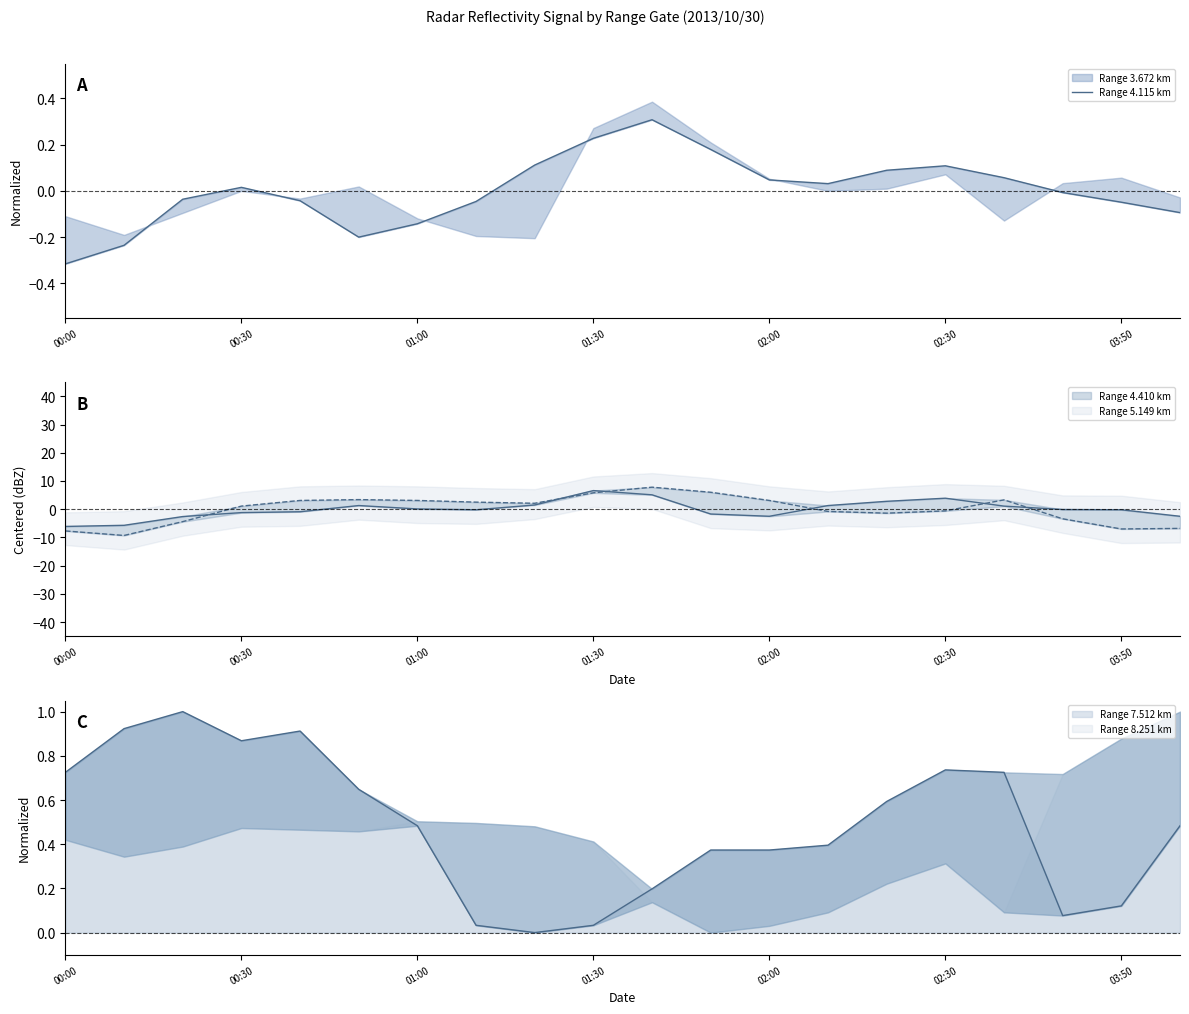

How many points are higher than both their immediate neighbors (excluding endpoints)?

3